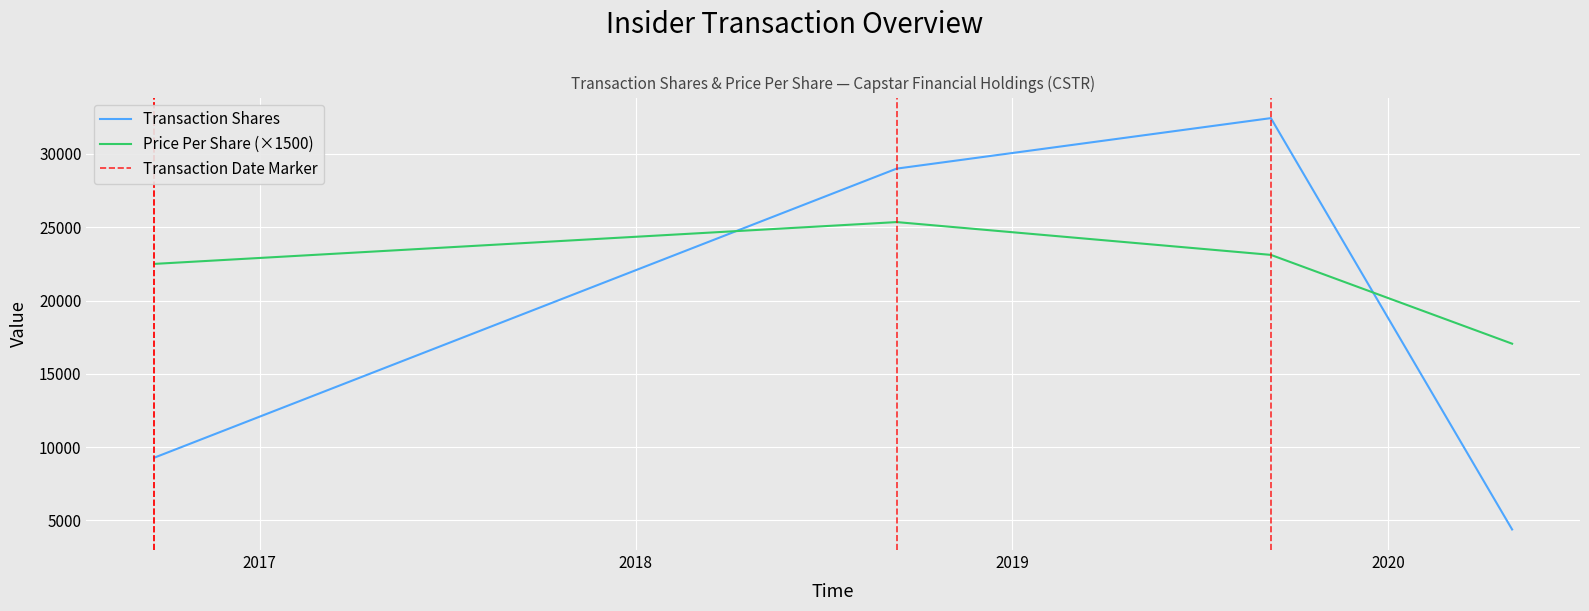

Reading left to right, transcribe all the data shown in this chart.

transactionShares: 9280.0	29000.0	32446.0	4380.0
transactionPricePerShare: 22500.0	25352.7	23115.0	17055.0